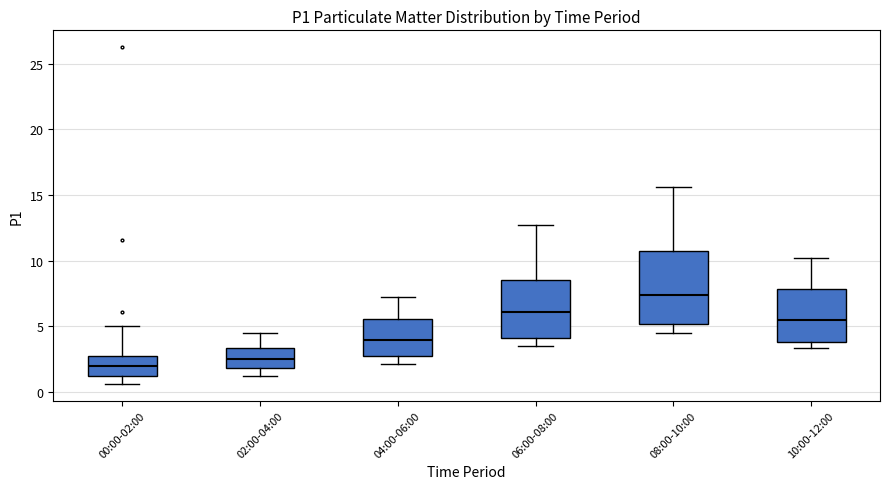

Where is the lower edge of the box for 10:00-12:00 on the y-axis? The values are not printed on the chart, so give them approximately, as read against the axis.

4.0